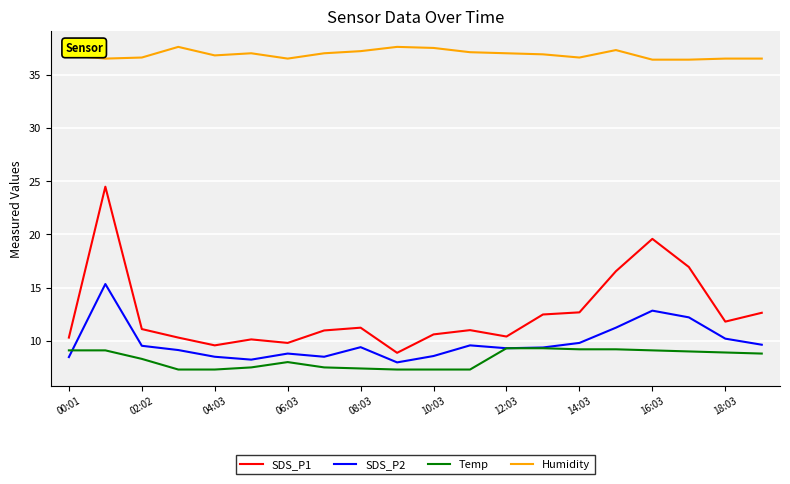

True or false: SDS_P1 and Humidity cross at least once.

False